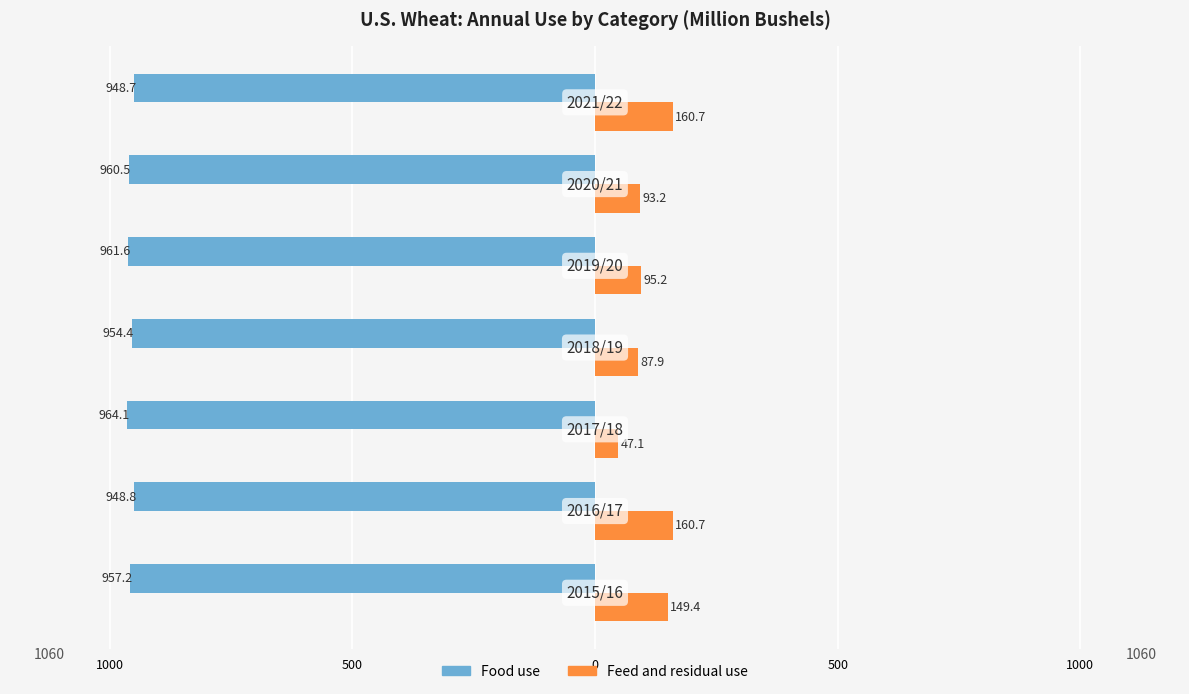

What are all the series names shown in the legend?

Food use, Feed and residual use